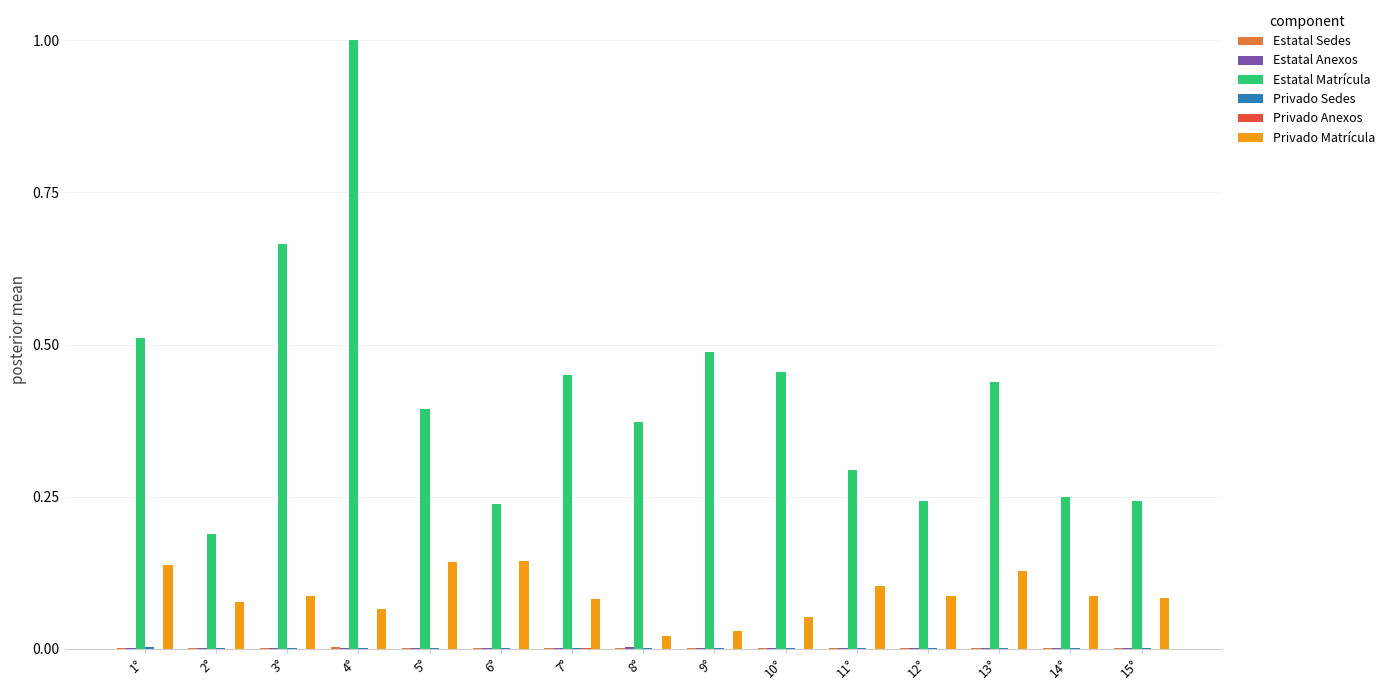

At which label does Estatal Matrícula reach its peak?

4°